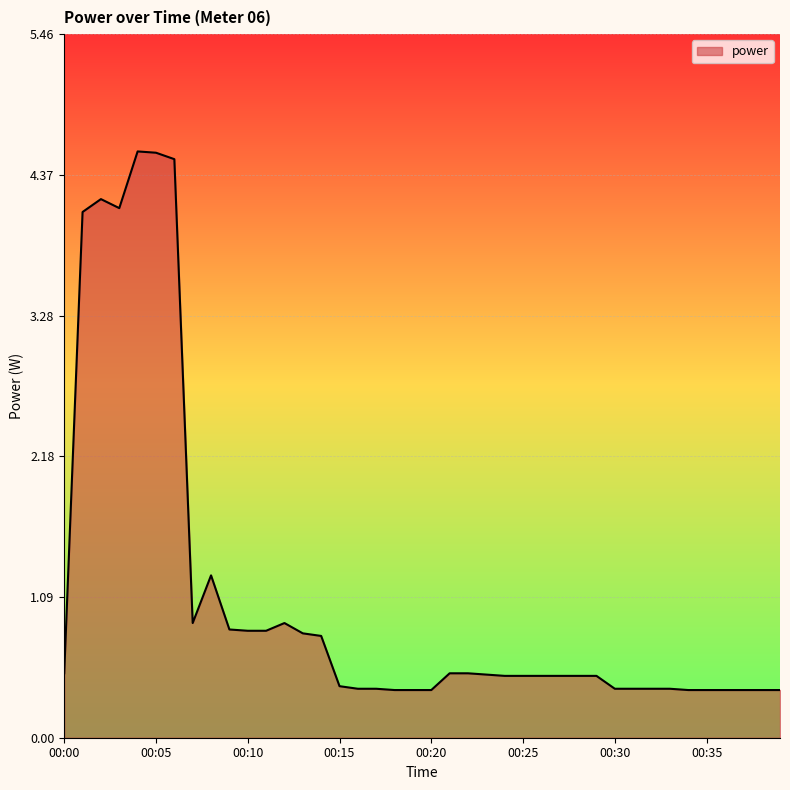

What is the smallest value displayed?

0.4